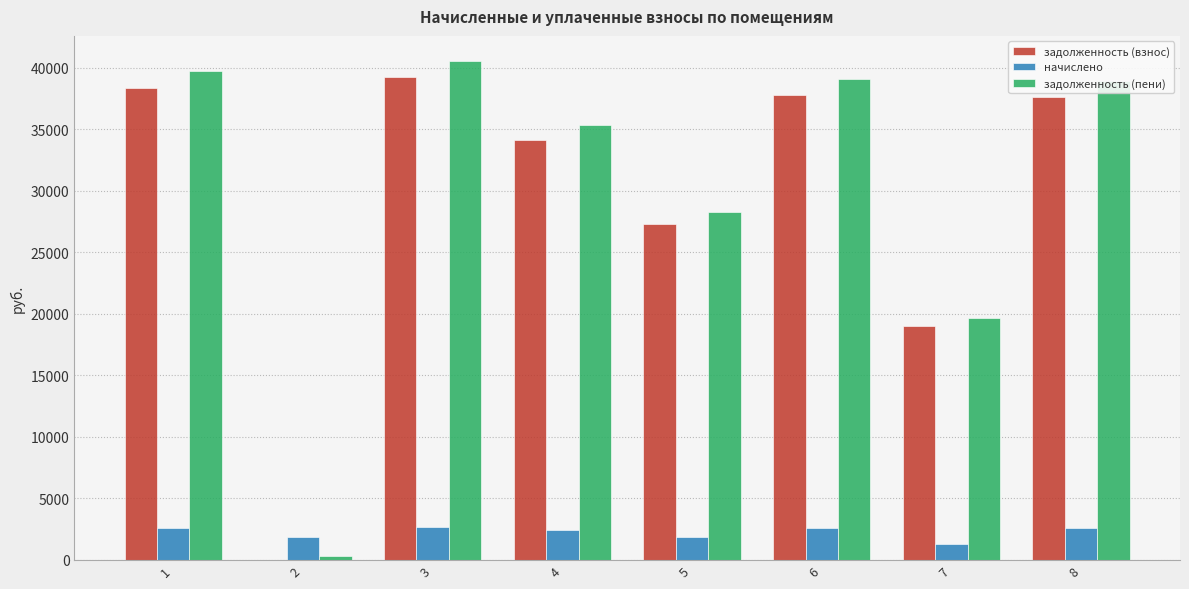

Count the number of data series in this chart.

3